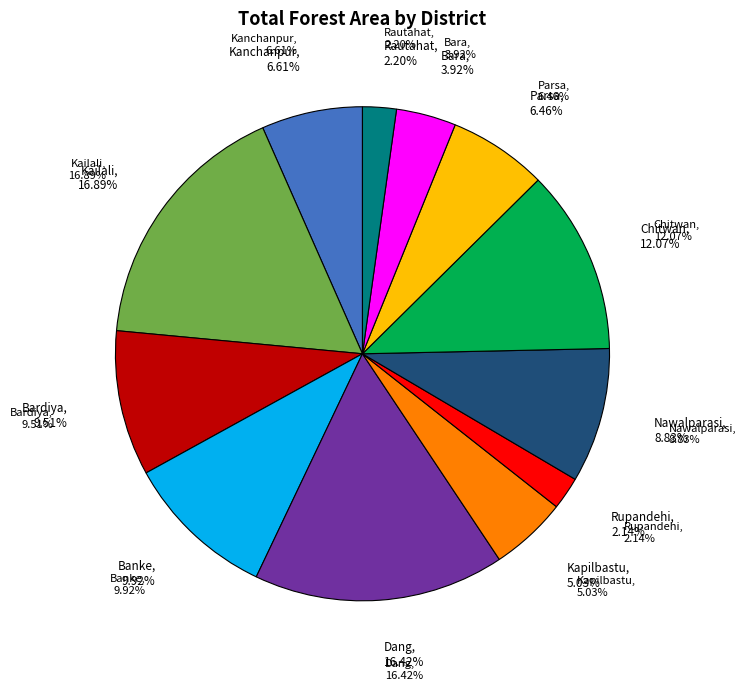

What is the ratio of the value at Bara to the value at Rupandehi?

1.8